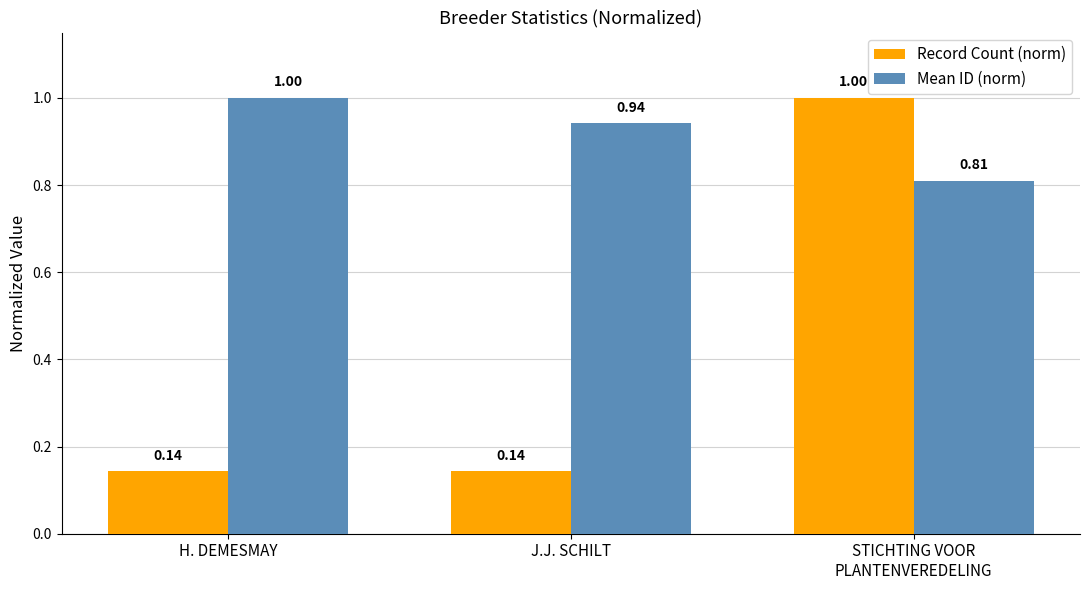

Which series has the largest total across all categories?

Mean ID (norm)